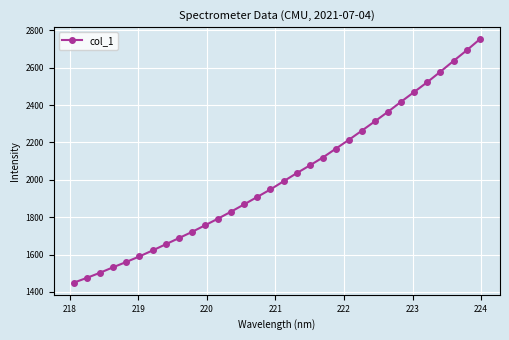

What is the smallest value displayed?

1449.6